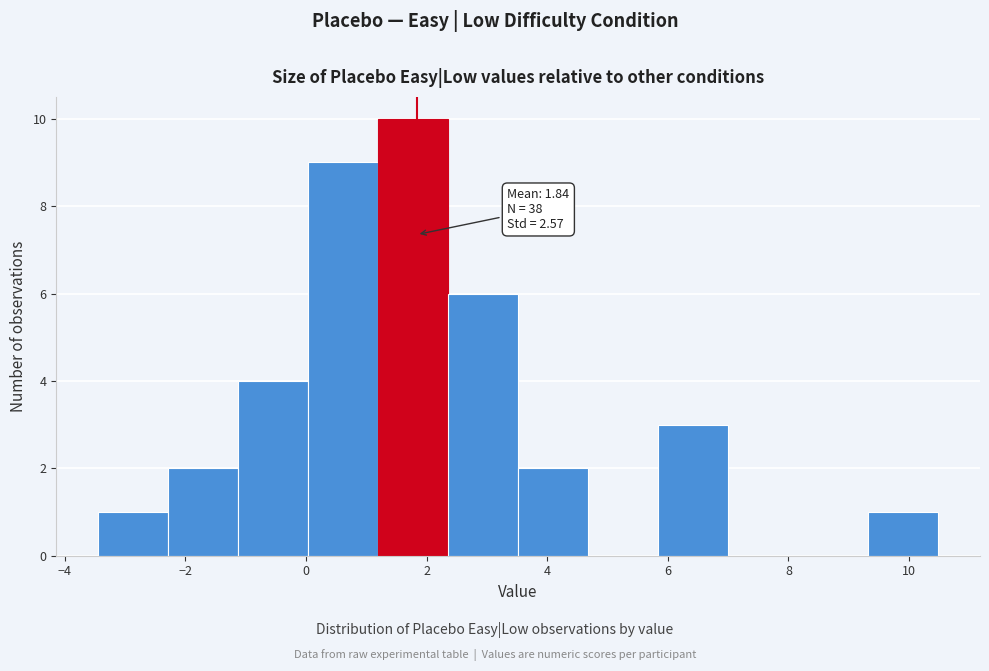

Over which range of the x-axis is the bar tallest?

1.2 to 2.4